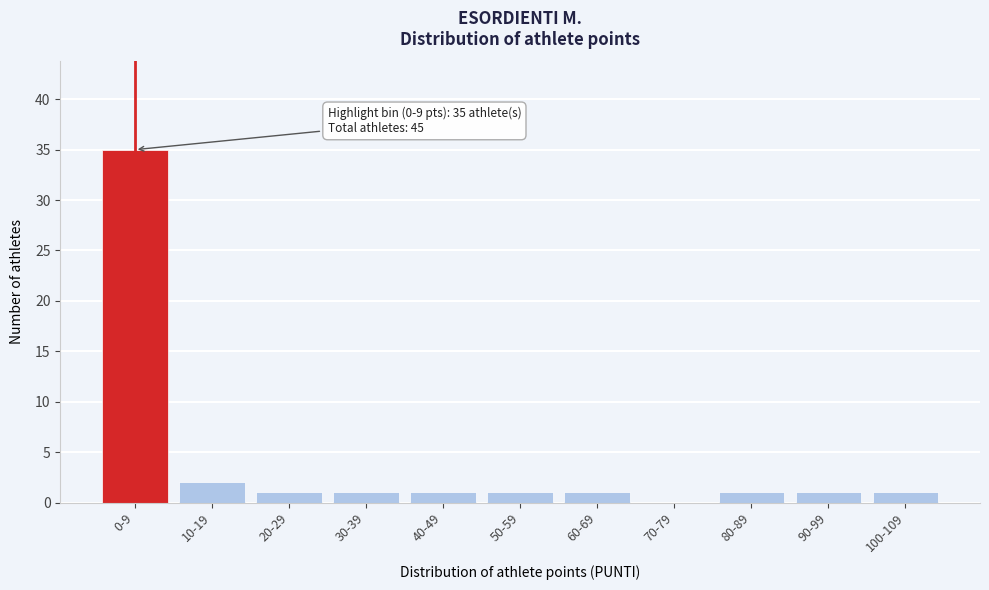

Reading left to right, extract all data points from this chart.

0-9=35	10-19=2	20-29=1	30-39=1	40-49=1	50-59=1	60-69=1	70-79=0	80-89=1	90-99=1	100-109=1